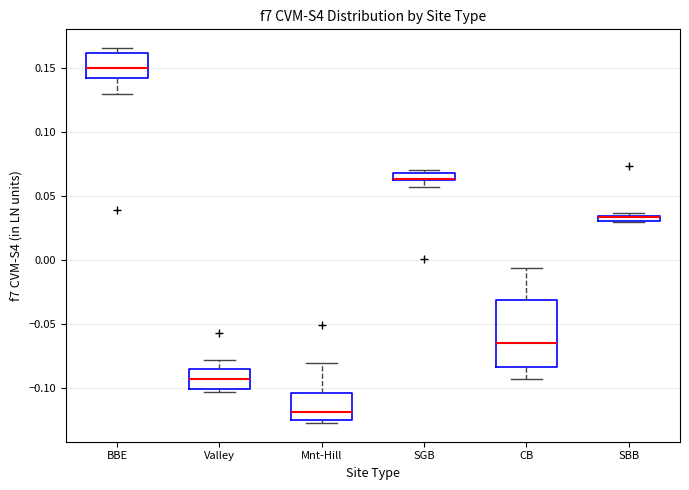

Where is the lower edge of the box for Mnt-Hill on the y-axis? The values are not printed on the chart, so give them approximately, as read against the axis.

-0.125